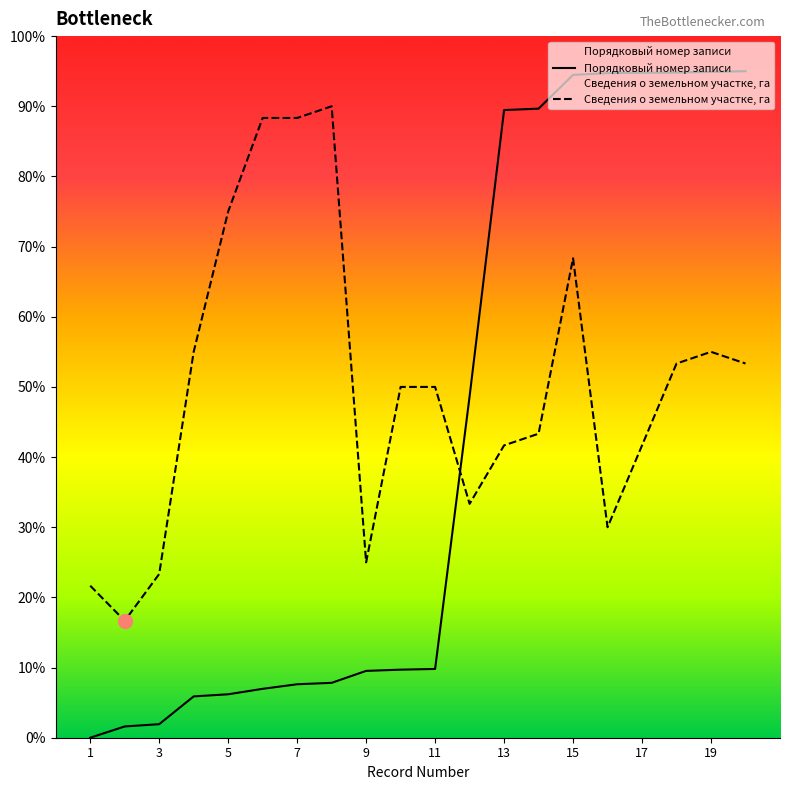

Rank the categories by Сведения о земельном участке, га value from lowest to highest.

2, 1, 3, 9, 16, 12, 13, 17, 14, 10, 11, 18, 20, 4, 19, 15, 5, 6, 7, 8